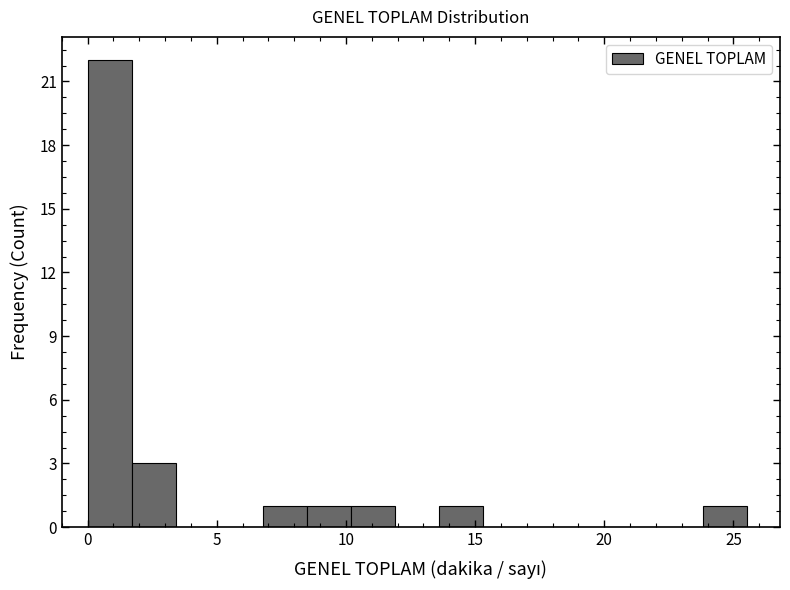

Around what value on the x-axis is the tallest bar? Give the approximate position of its centre, as read against the axis.

1.0